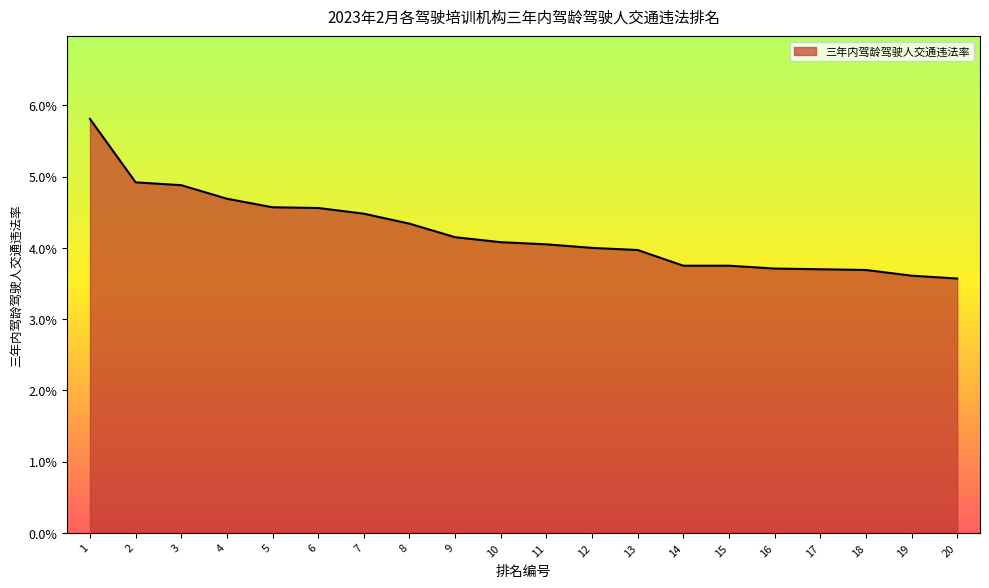

Is this an area chart (filled region under the line)?

Yes